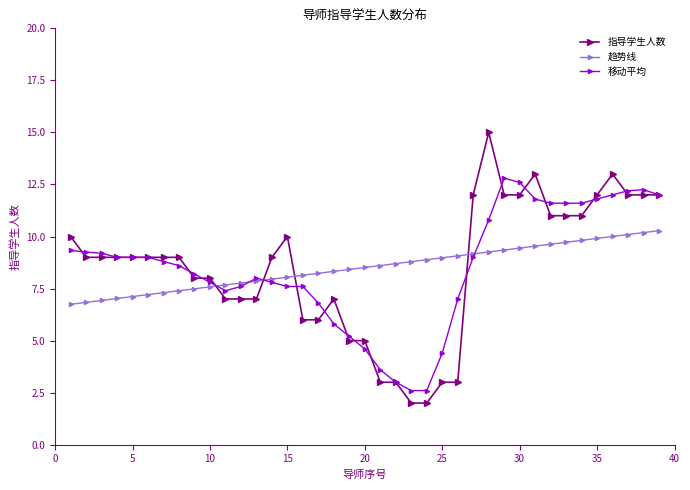

Is this an area chart (filled region under the line)?

No